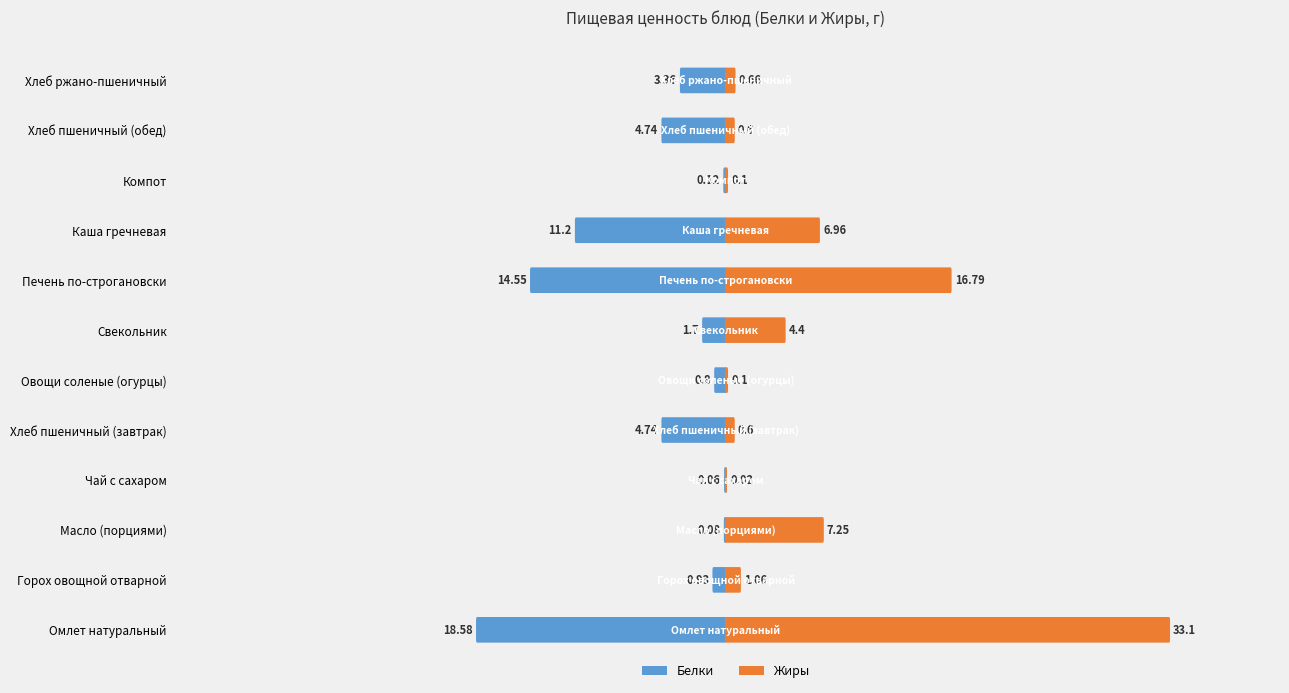

Which series has the widest spread of values?

Жиры